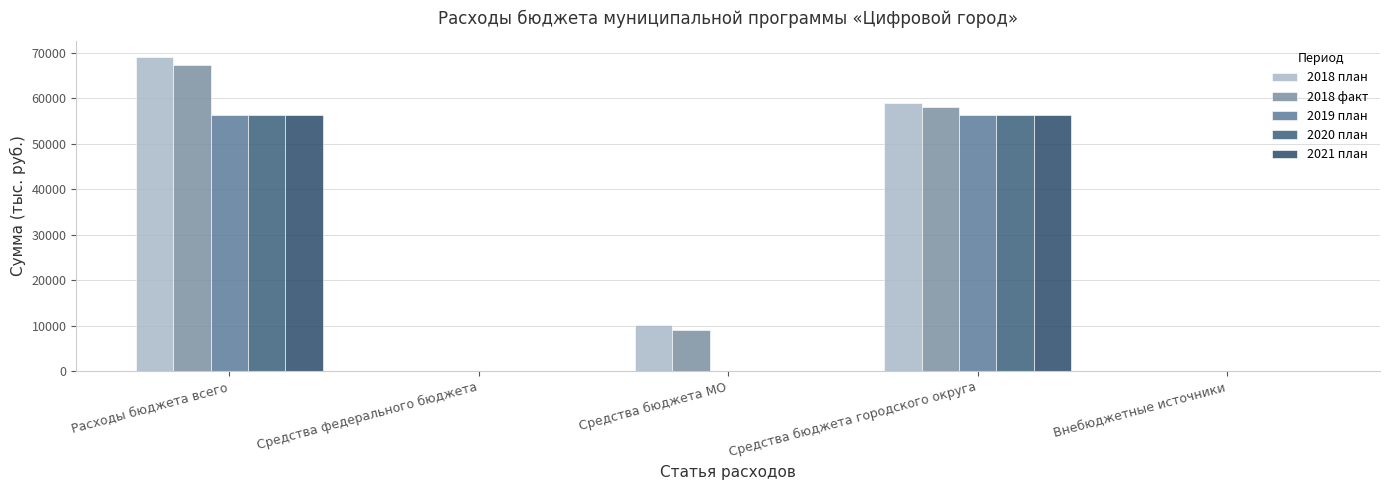

What is the highest value of the 2018 факт series?

67198.0